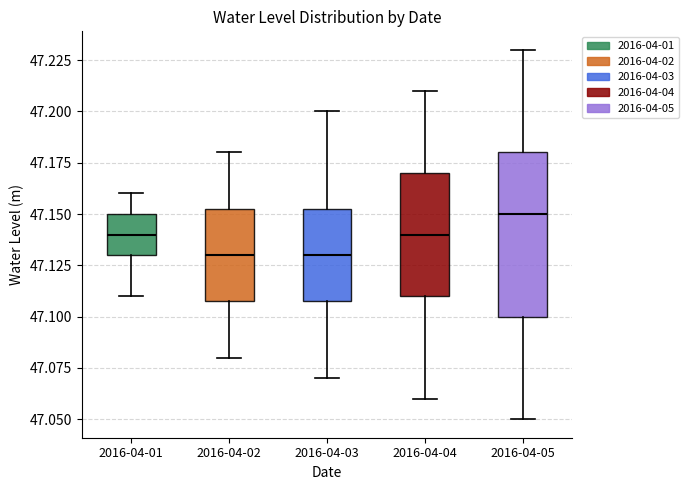

Reading left to right, read every box against the y-axis: the position of its median line, the range the box covers, and the ends of its whiskers. The values are not printed on the chart, so give them approximately, as read against the axis.

2016-04-01: median 47.140, box 47.130 to 47.150, whiskers 47.110 to 47.160
2016-04-02: median 47.130, box 47.110 to 47.155, whiskers 47.080 to 47.180
2016-04-03: median 47.130, box 47.110 to 47.155, whiskers 47.070 to 47.200
2016-04-04: median 47.140, box 47.110 to 47.170, whiskers 47.060 to 47.210
2016-04-05: median 47.150, box 47.100 to 47.180, whiskers 47.050 to 47.230